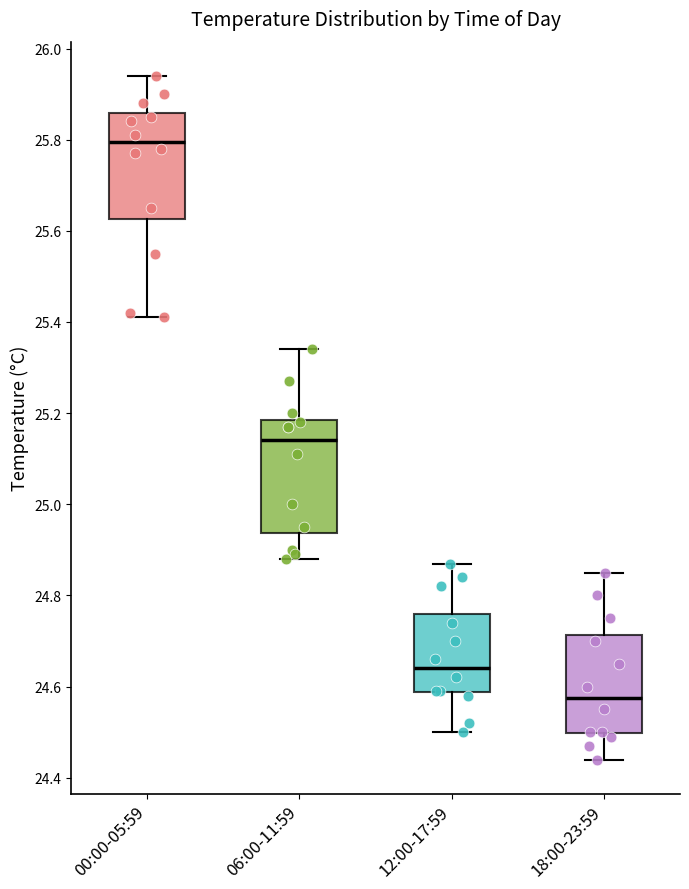

Reading left to right, read every box against the y-axis: the position of its median line, the range the box covers, and the ends of its whiskers. The values are not printed on the chart, so give them approximately, as read against the axis.

00:00-05:59: median 25.80, box 25.62 to 25.86, whiskers 25.42 to 25.94
06:00-11:59: median 25.14, box 24.94 to 25.18, whiskers 24.88 to 25.34
12:00-17:59: median 24.64, box 24.58 to 24.76, whiskers 24.50 to 24.88
18:00-23:59: median 24.58, box 24.50 to 24.72, whiskers 24.44 to 24.86